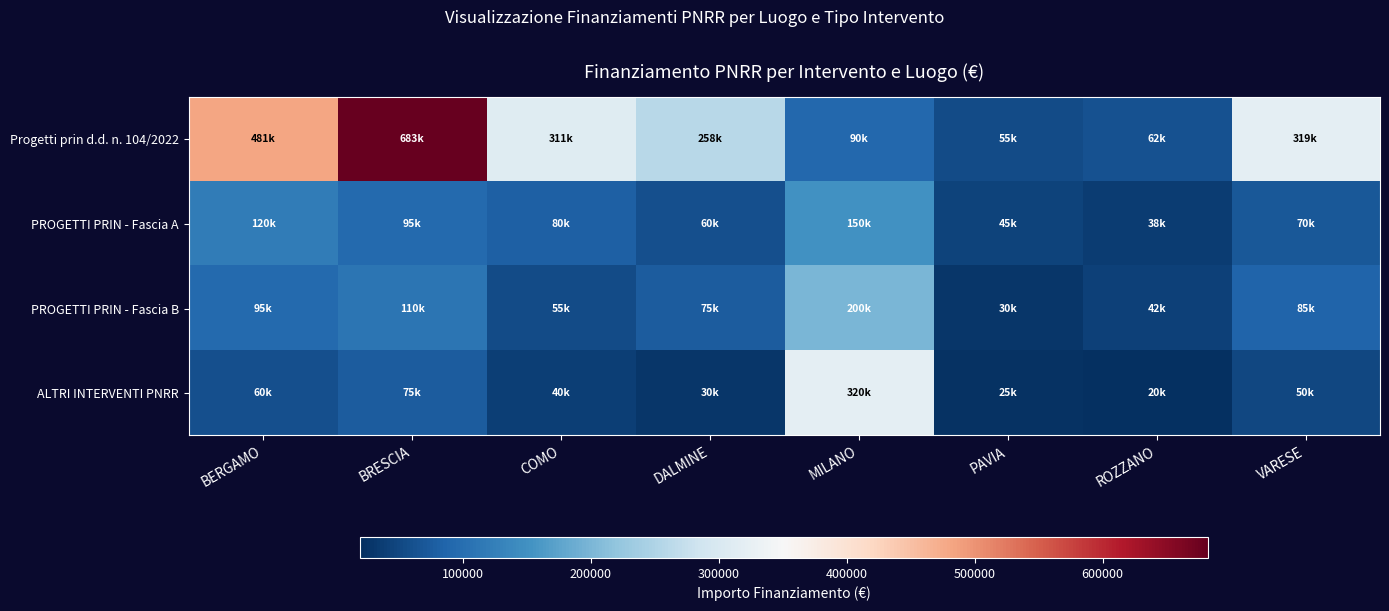

Which series changed the most between COMO and VARESE?

PROGETTI PRIN - Fascia B